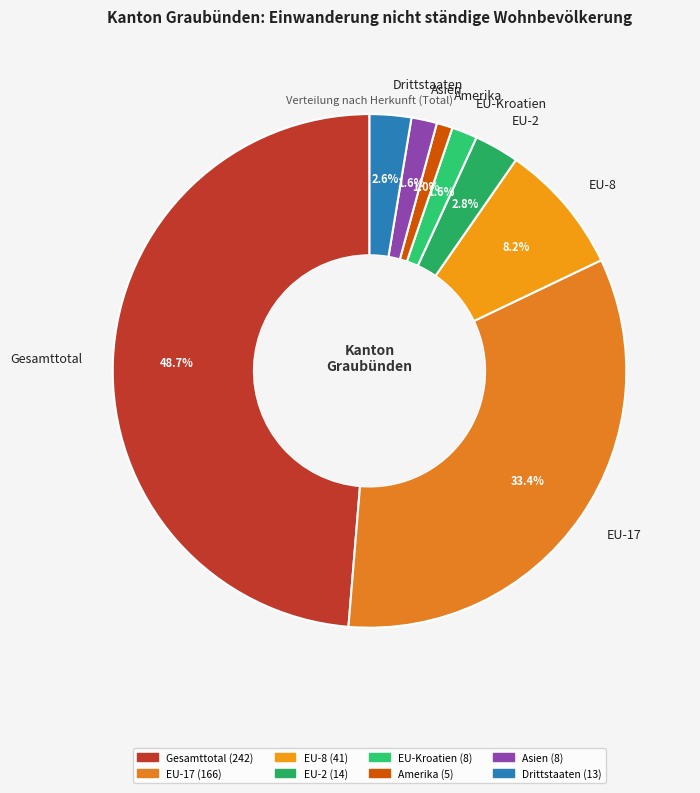

To the nearest percent, what is the combined percentage of EU-2 and EU-8?

11%